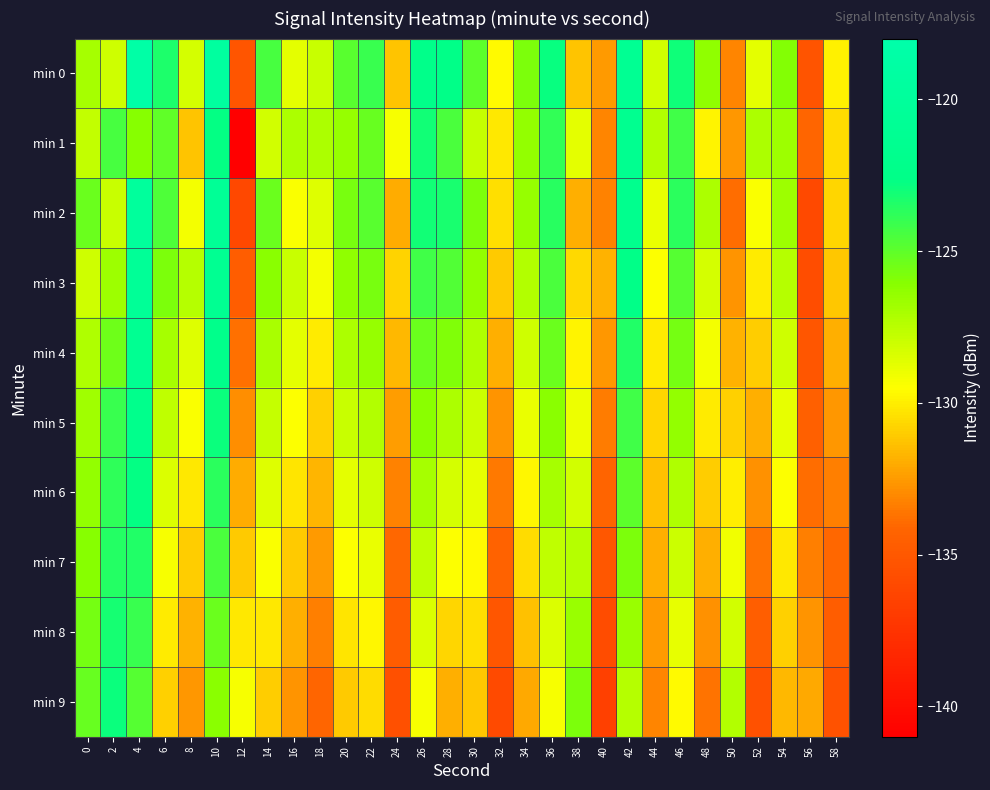

Reading left to right, extract all data points from this chart.

min 0: 0=-126.9	2=-128.1	4=-118.5	6=-123.3	8=-128.3	10=-119.5	12=-135.2	14=-124.5	16=-128.7	18=-127.9	20=-124.9	22=-124.0	24=-131.2	26=-122.3	28=-122.5	30=-125.0	32=-129.7	34=-125.7	36=-122.8	38=-131.2	40=-132.5	42=-121.0	44=-128.2	46=-123.0	48=-126.3	50=-133.2	52=-128.8	54=-125.9	56=-135.3	58=-129.9
min 1: 0=-127.8	2=-124.4	4=-126.1	6=-125.1	8=-131.2	10=-122.7	12=-140.9	14=-128.2	16=-127.1	18=-127.1	20=-126.5	22=-125.2	24=-129.3	26=-123.1	28=-124.5	30=-127.8	32=-130.2	34=-126.4	36=-123.9	38=-128.7	40=-133.1	42=-121.5	44=-127.3	46=-124.2	48=-129.8	50=-132.6	52=-127.1	54=-126.7	56=-134.1	58=-130.5
min 2: 0=-125.3	2=-127.9	4=-119.8	6=-124.6	8=-129.2	10=-120.7	12=-136.1	14=-125.3	16=-129.4	18=-128.6	20=-125.7	22=-124.9	24=-132.0	26=-123.1	28=-123.3	30=-125.8	32=-130.4	34=-126.5	36=-123.6	38=-131.9	40=-133.2	42=-121.8	44=-128.9	46=-123.7	48=-127.1	50=-133.9	52=-129.4	54=-126.7	56=-136.0	58=-130.7
min 3: 0=-128.1	2=-126.7	4=-120.5	6=-125.8	8=-127.4	10=-121.3	12=-134.7	14=-126.1	16=-127.9	18=-129.2	20=-126.3	22=-125.7	24=-130.8	26=-124.2	28=-124.7	30=-126.4	32=-131.1	34=-127.3	36=-124.5	38=-130.6	40=-131.8	42=-122.6	44=-129.5	46=-124.8	48=-128.3	50=-132.7	52=-130.1	54=-127.4	56=-135.7	58=-131.2
min 4: 0=-127.2	2=-125.4	4=-121.3	6=-126.9	8=-128.6	10=-122.1	12=-133.8	14=-127.0	16=-128.7	18=-130.1	20=-127.1	22=-126.5	24=-131.6	26=-125.3	28=-125.9	30=-127.2	32=-131.9	34=-128.1	36=-125.3	38=-129.8	40=-132.6	42=-123.4	44=-130.1	46=-125.6	48=-129.2	50=-131.8	52=-131.0	54=-128.1	56=-135.1	58=-131.9
min 5: 0=-126.8	2=-124.1	4=-122.0	6=-127.7	8=-129.4	10=-122.9	12=-132.9	14=-127.8	16=-129.5	18=-130.9	20=-127.9	22=-127.3	24=-132.4	26=-126.1	28=-127.1	30=-128.0	32=-132.7	34=-128.9	36=-126.1	38=-129.0	40=-133.4	42=-124.2	44=-130.7	46=-126.4	48=-130.1	50=-130.9	52=-131.9	54=-128.8	56=-134.5	58=-132.6
min 6: 0=-126.4	2=-123.8	4=-122.7	6=-128.5	8=-130.2	10=-123.7	12=-132.0	14=-128.6	16=-130.3	18=-131.7	20=-128.7	22=-128.1	24=-133.2	26=-126.9	28=-128.3	30=-128.8	32=-133.5	34=-129.7	36=-126.9	38=-128.2	40=-134.2	42=-125.0	44=-131.3	46=-127.2	48=-131.0	50=-130.0	52=-132.8	54=-129.5	56=-133.9	58=-133.3
min 7: 0=-126.0	2=-123.5	4=-123.4	6=-129.3	8=-131.0	10=-124.5	12=-131.1	14=-129.4	16=-131.1	18=-132.5	20=-129.5	22=-128.9	24=-134.0	26=-127.7	28=-129.5	30=-129.6	32=-134.3	34=-130.5	36=-127.7	38=-127.4	40=-135.0	42=-125.8	44=-131.9	46=-128.0	48=-131.9	50=-129.1	52=-133.7	54=-130.2	56=-133.3	58=-134.0
min 8: 0=-125.6	2=-123.2	4=-124.1	6=-130.1	8=-131.8	10=-125.3	12=-130.2	14=-130.2	16=-131.9	18=-133.3	20=-130.3	22=-129.7	24=-134.8	26=-128.5	28=-130.7	30=-130.4	32=-135.1	34=-131.3	36=-128.5	38=-126.6	40=-135.8	42=-126.6	44=-132.5	46=-128.8	48=-132.8	50=-128.2	52=-134.6	54=-130.9	56=-132.7	58=-134.7
min 9: 0=-125.2	2=-122.9	4=-124.8	6=-130.9	8=-132.6	10=-126.1	12=-129.3	14=-131.0	16=-132.7	18=-134.1	20=-131.1	22=-130.5	24=-135.6	26=-129.3	28=-131.9	30=-131.2	32=-135.9	34=-132.1	36=-129.3	38=-125.8	40=-136.6	42=-127.4	44=-133.1	46=-129.6	48=-133.7	50=-127.3	52=-135.5	54=-131.6	56=-132.1	58=-135.4